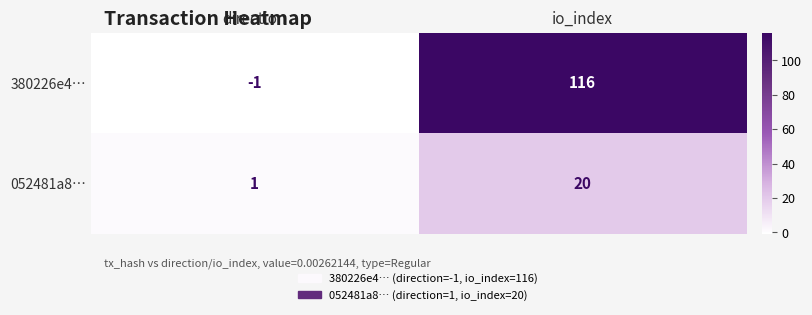

The value of 052481a8… at direction is 1. True or false?

True